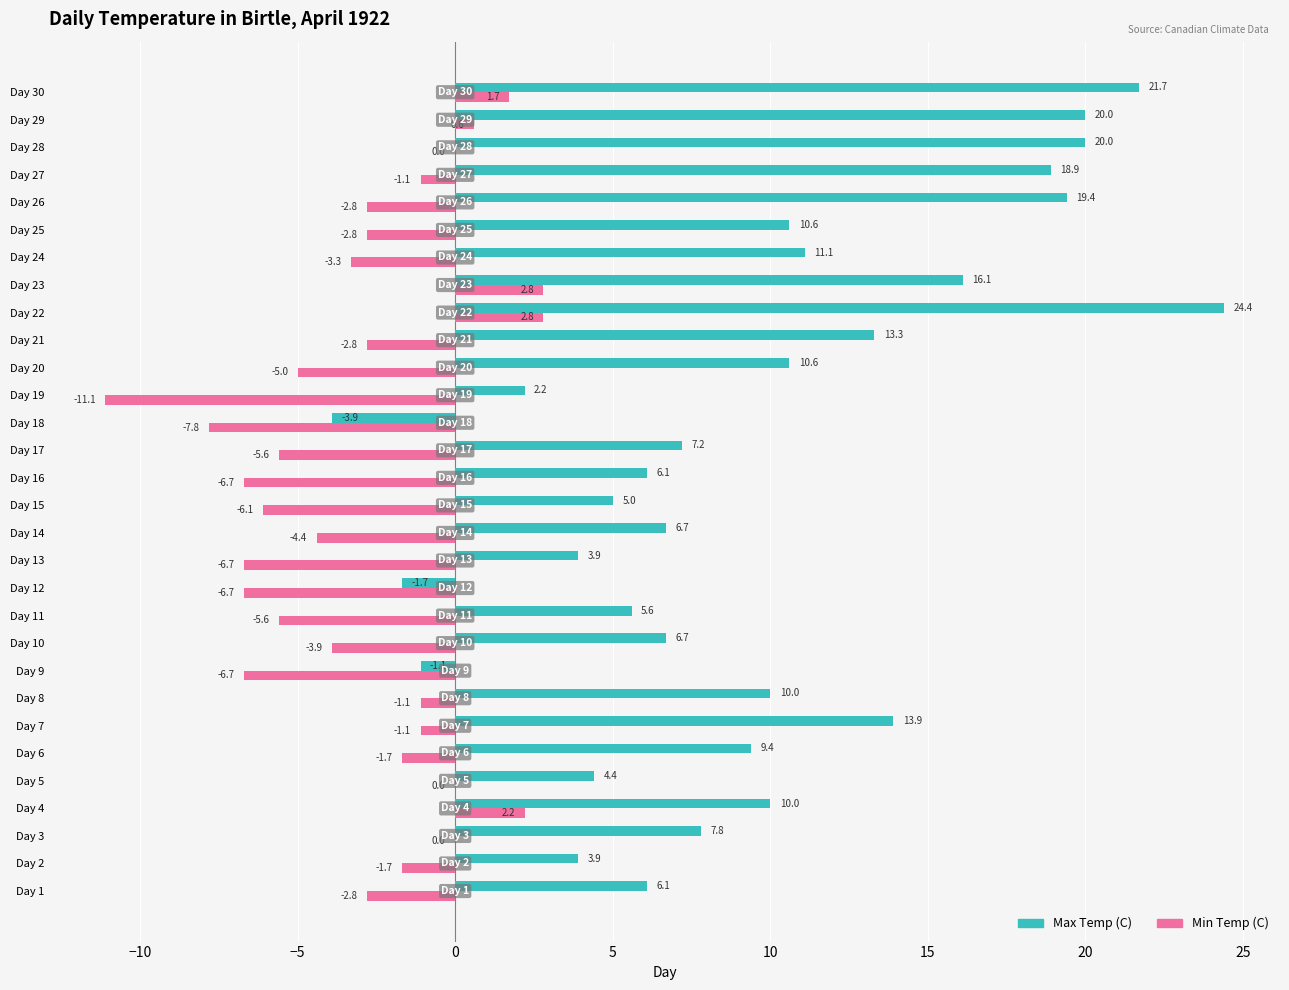

What is the maximum value shown in the chart?

24.4